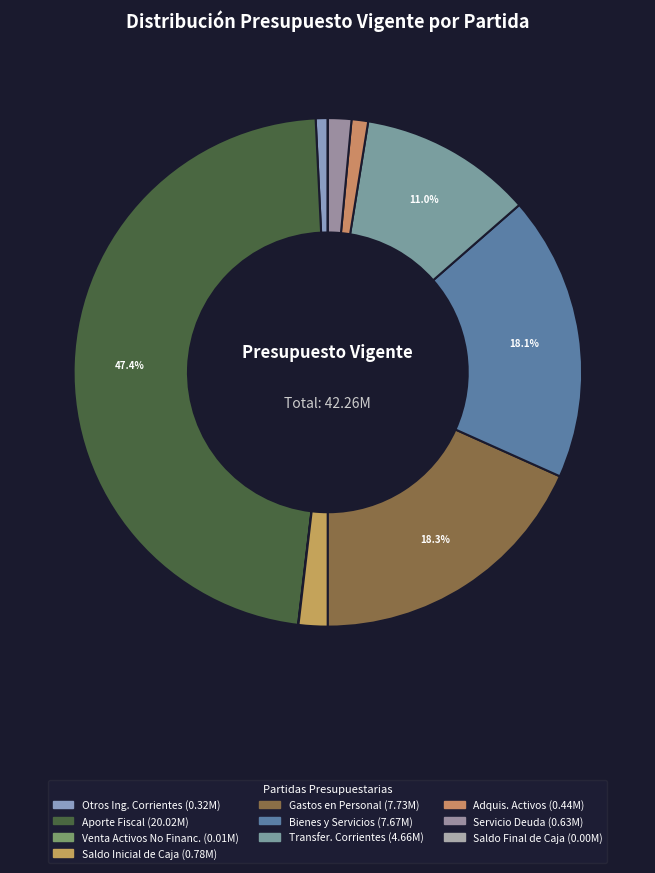

What is the largest slice in the pie chart?

APORTE FISCAL